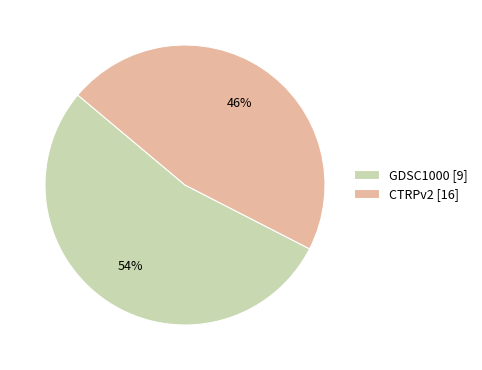

To the nearest percent, what percentage of the pie is GDSC1000 [9]?

54%